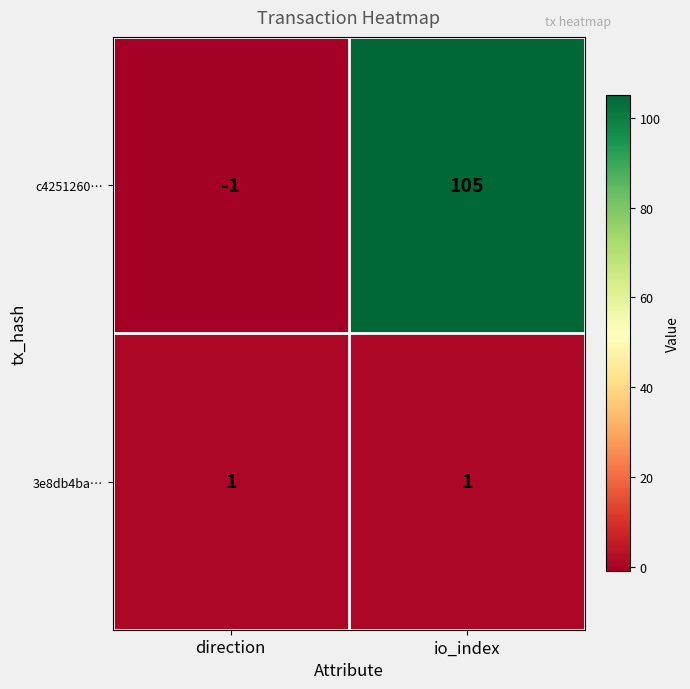

Rank the series at direction from highest to lowest value.

3e8db4ba…, c4251260…